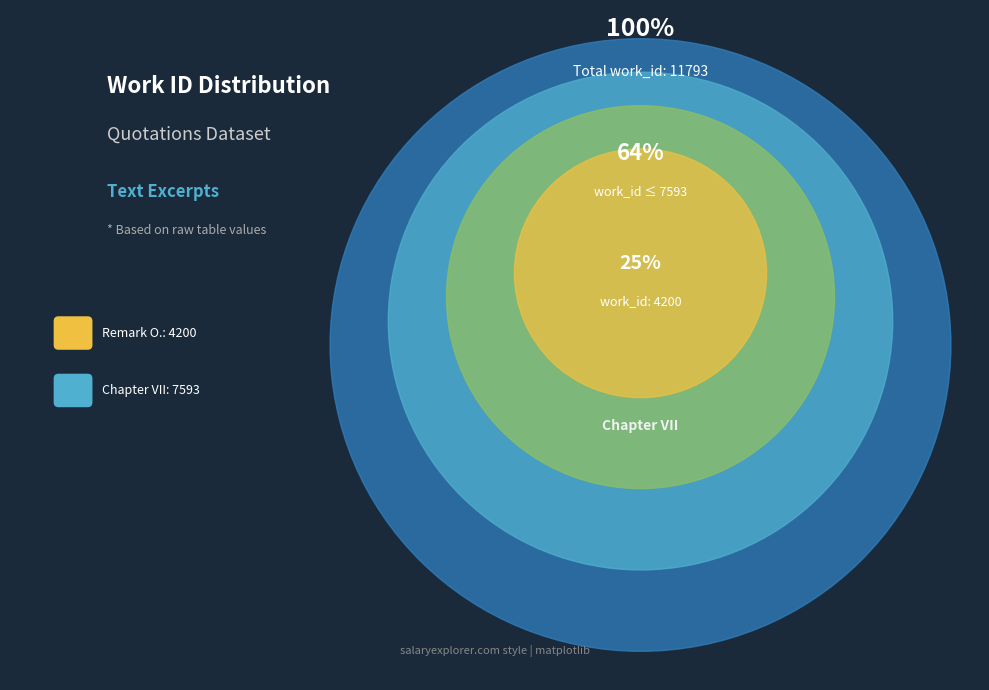

What is the largest slice in the pie chart?

Chapter VII